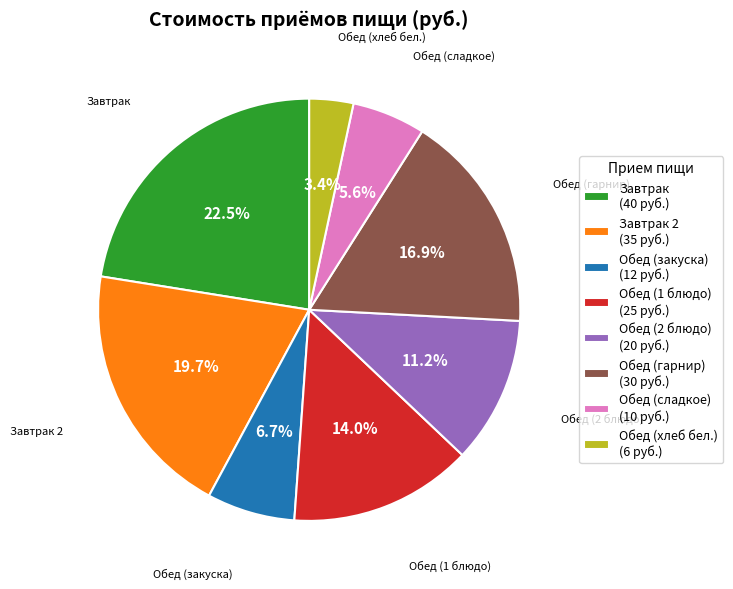

Count the number of slices in the pie.

8